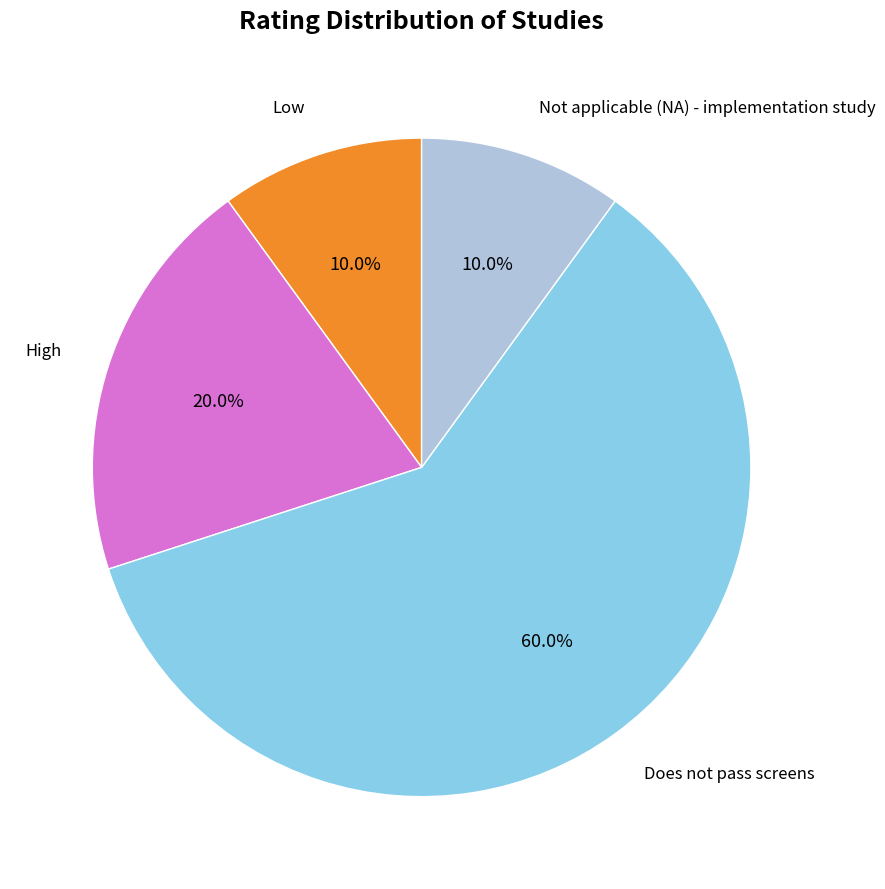

Does any single category account for the majority?

Yes